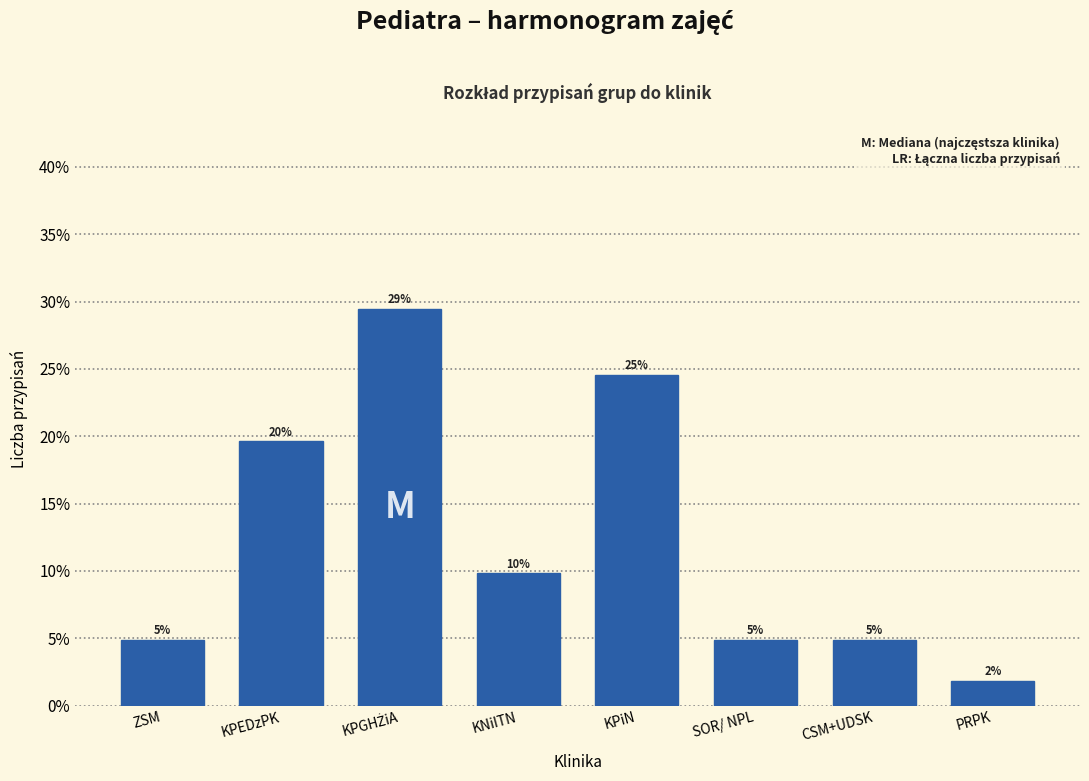

Does the chart contain any negative values?

No